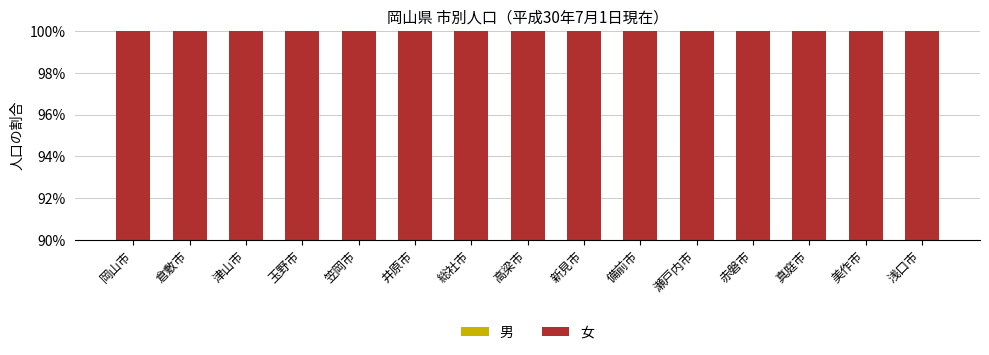

Is it true that 男 equals 21.4 at 井原市?

False